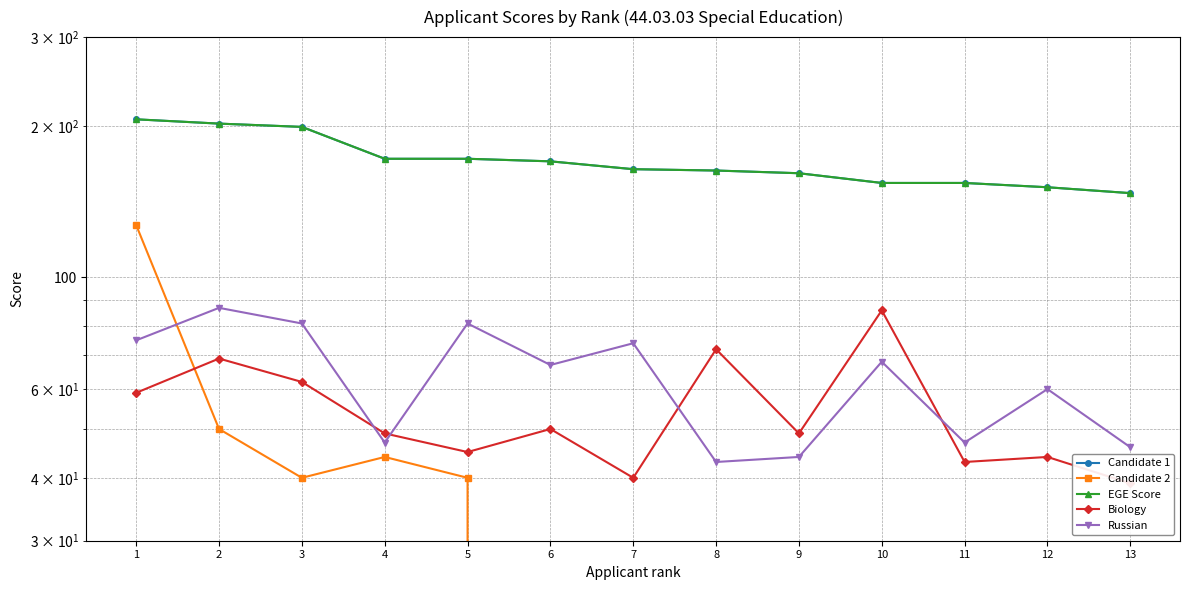

What is the average value of the Russian series?

63